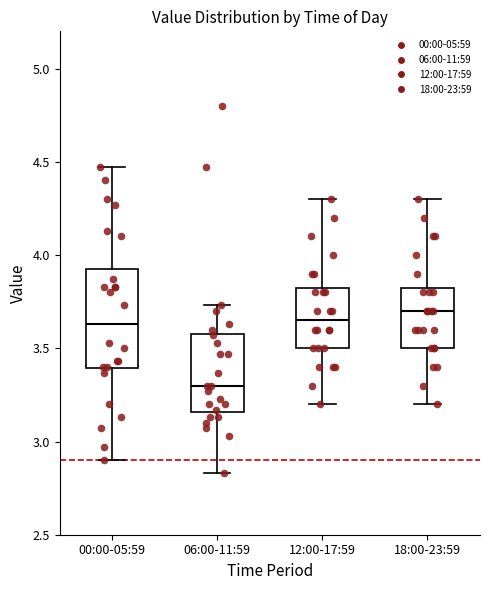

Reading left to right, read every box against the y-axis: the position of its median line, the range the box covers, and the ends of its whiskers. The values are not printed on the chart, so give them approximately, as read against the axis.

00:00-05:59: median 3.65, box 3.40 to 3.95, whiskers 2.90 to 4.45
06:00-11:59: median 3.30, box 3.15 to 3.60, whiskers 2.85 to 3.75
12:00-17:59: median 3.65, box 3.50 to 3.85, whiskers 3.20 to 4.30
18:00-23:59: median 3.70, box 3.50 to 3.85, whiskers 3.20 to 4.30